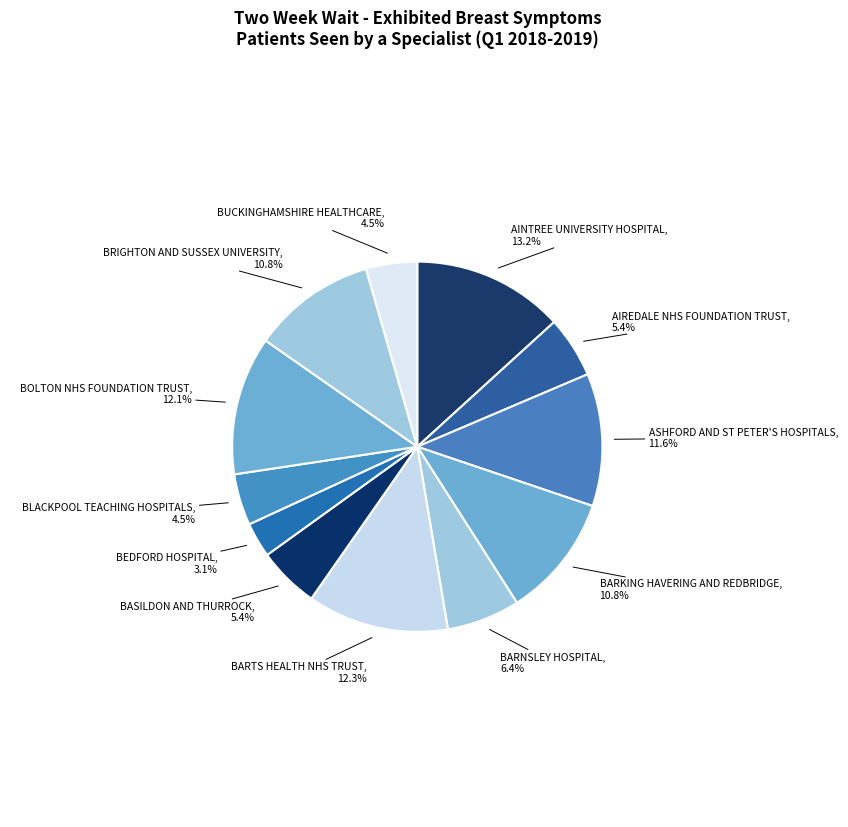

What percentage is the AINTREE UNIVERSITY HOSPITAL slice, to the nearest percent?

13%